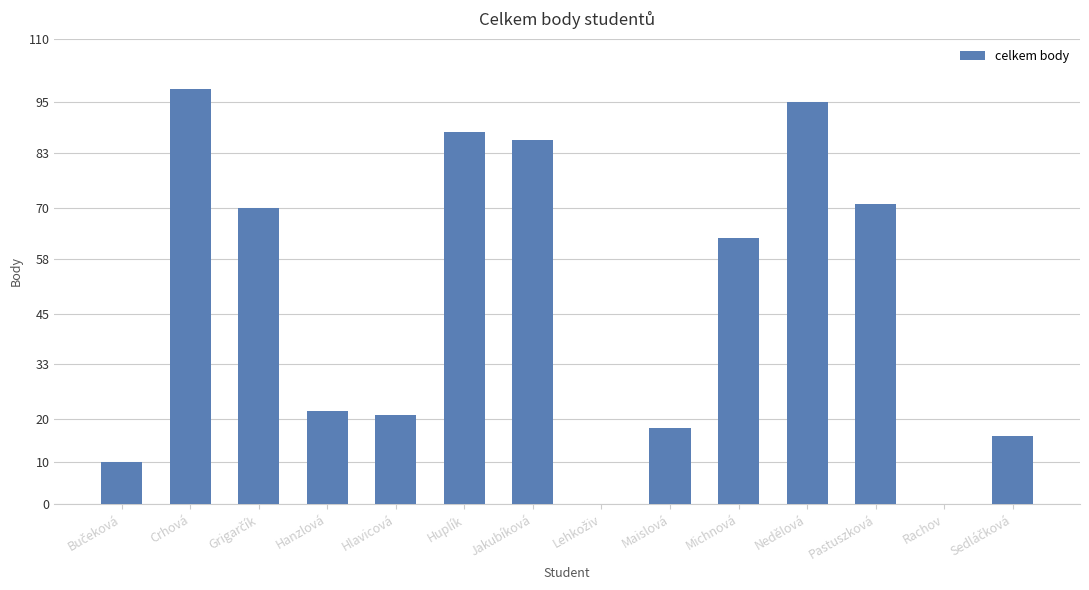

Is it true that the value at Nedělová is 138?

False